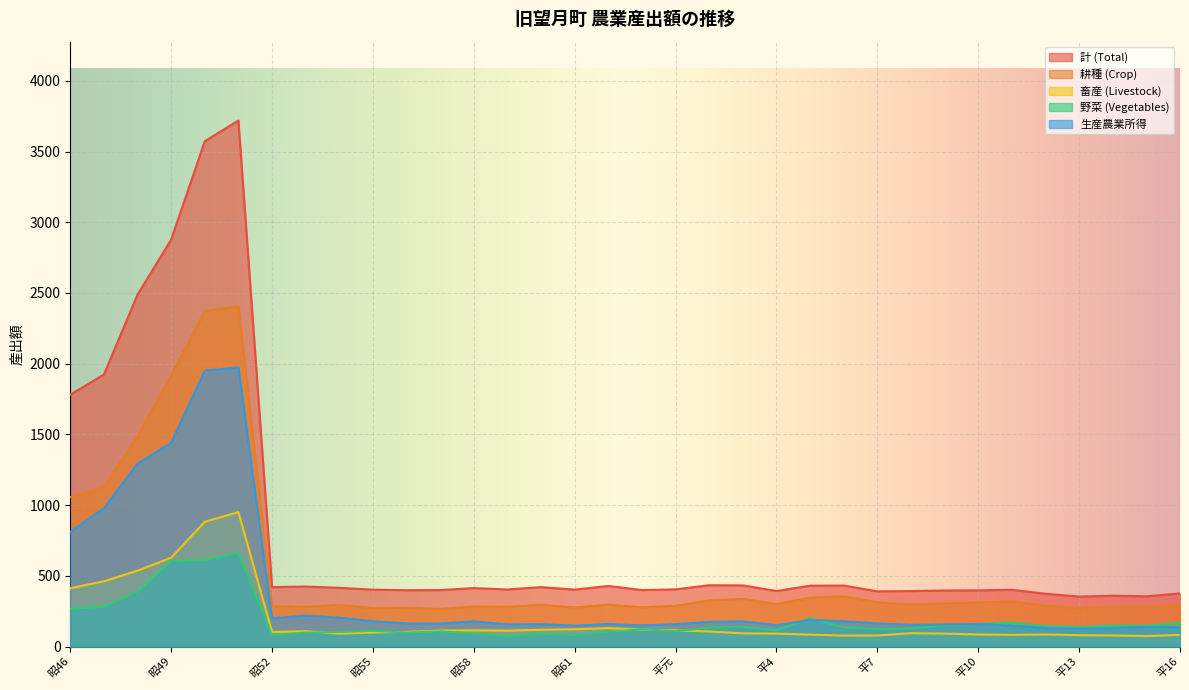

True or false: 生産農業所得 has a value of 250 at 昭56.

False